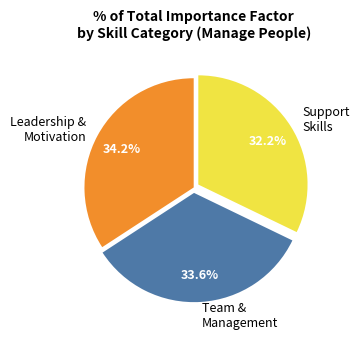

How many slices are in this pie chart?

3